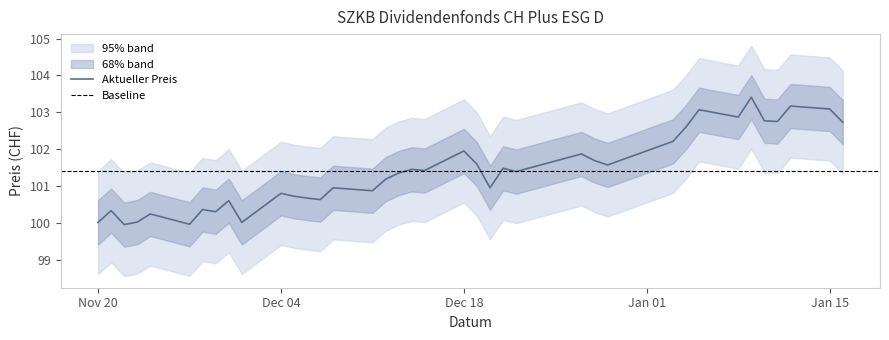

What is the highest value of the Aktueller Preis series?

103.4